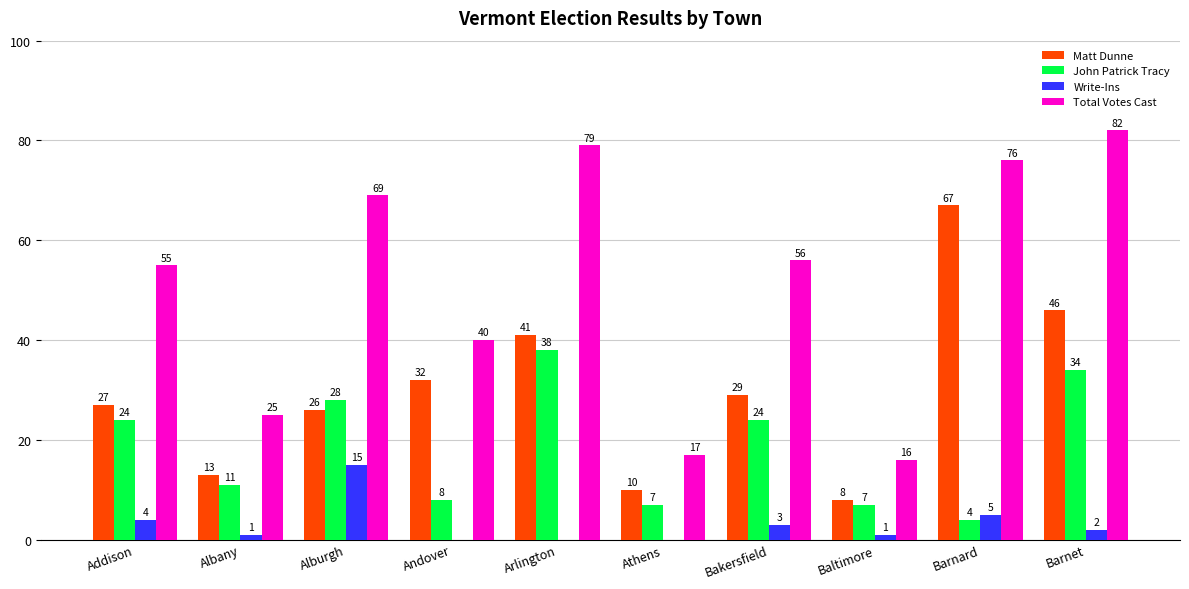

What is the sum of all John Patrick Tracy values?

185